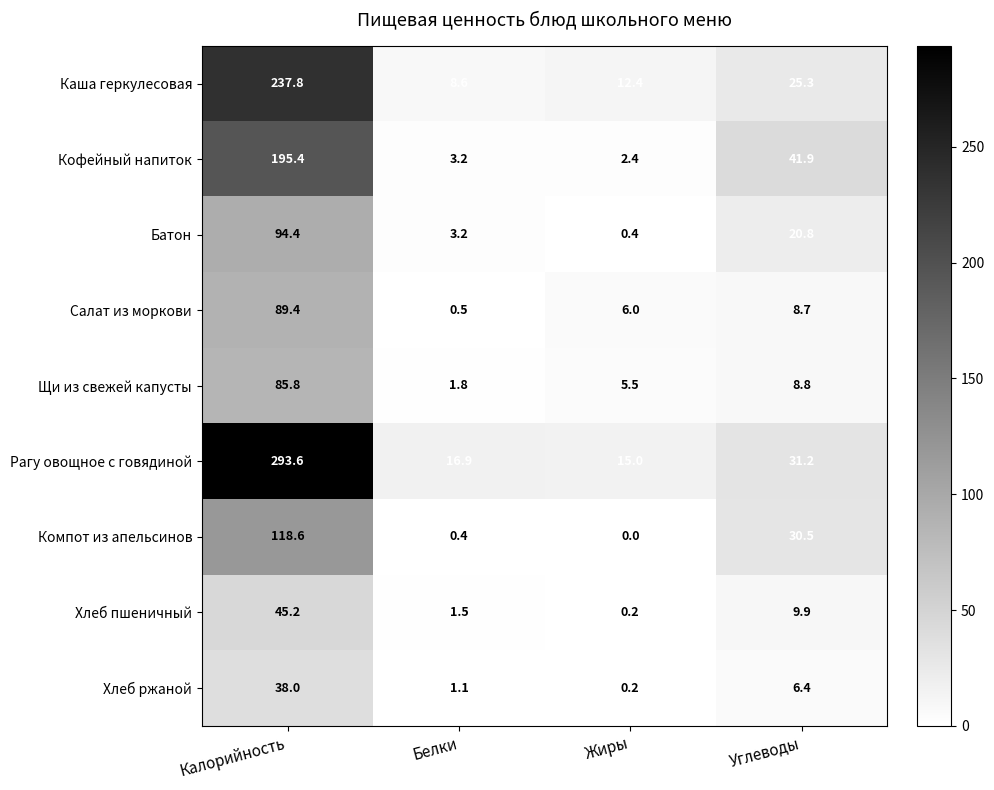

At how many categories does at least one series exceed 118?

1